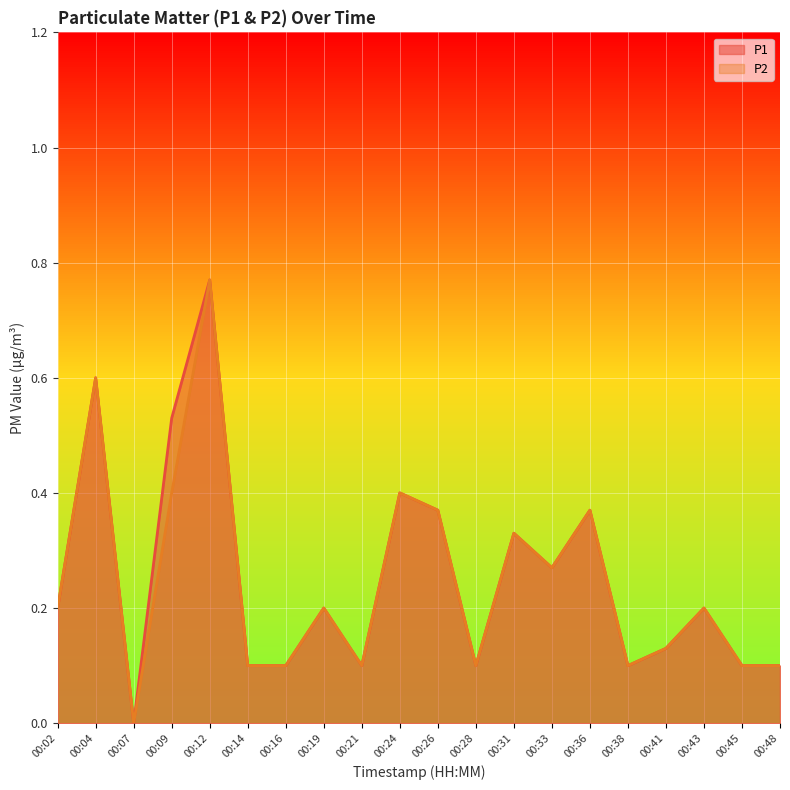

The value of P2 at 00:19 is 0.2. True or false?

True